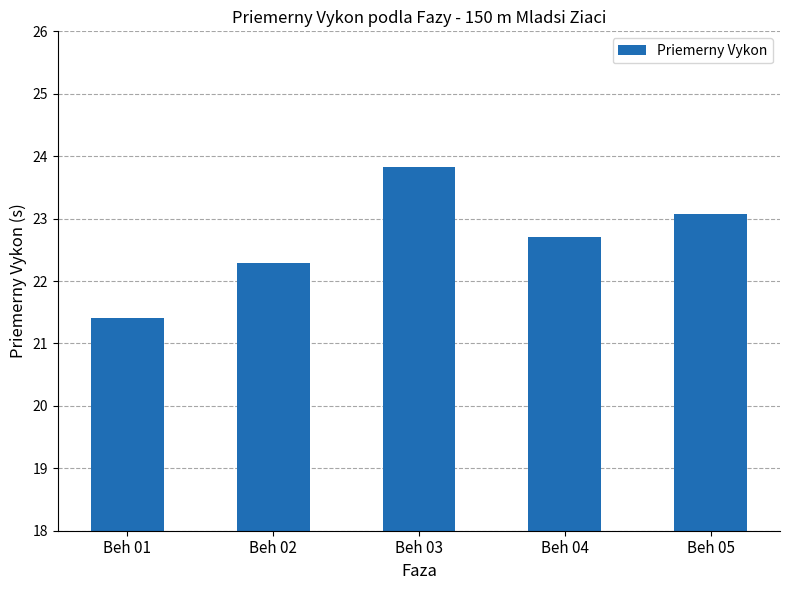

How many values are below 22?

1